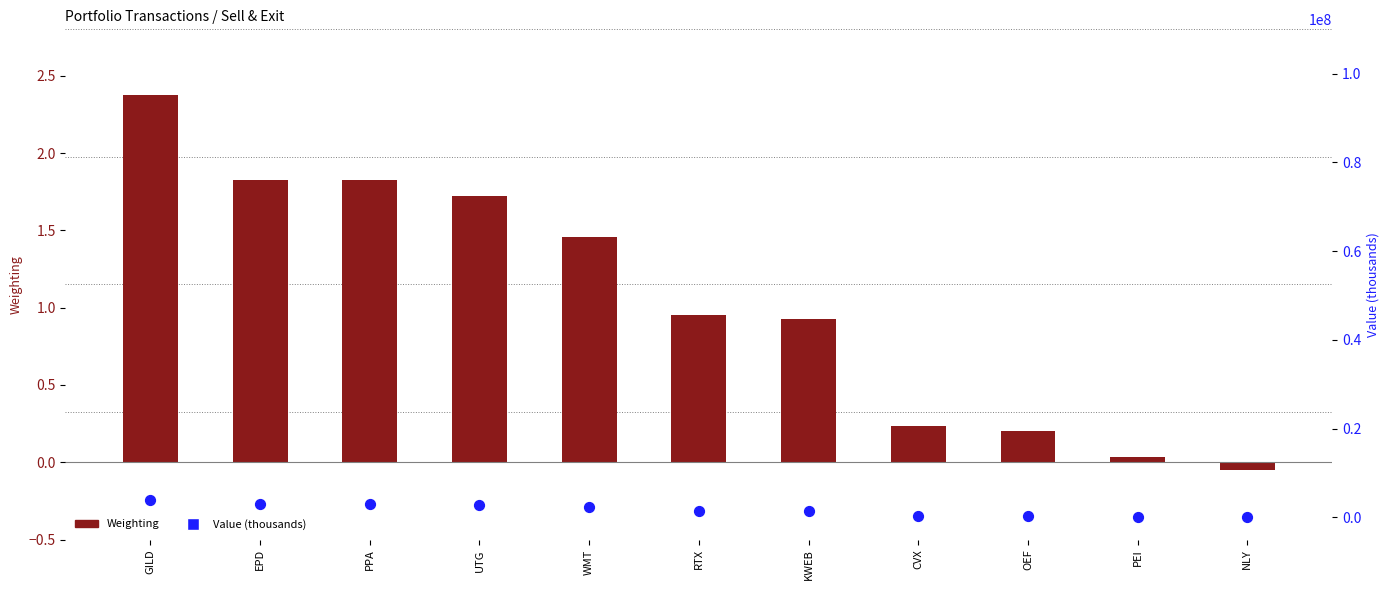

What are all the series names shown in the legend?

Weighting, Value (thousands)